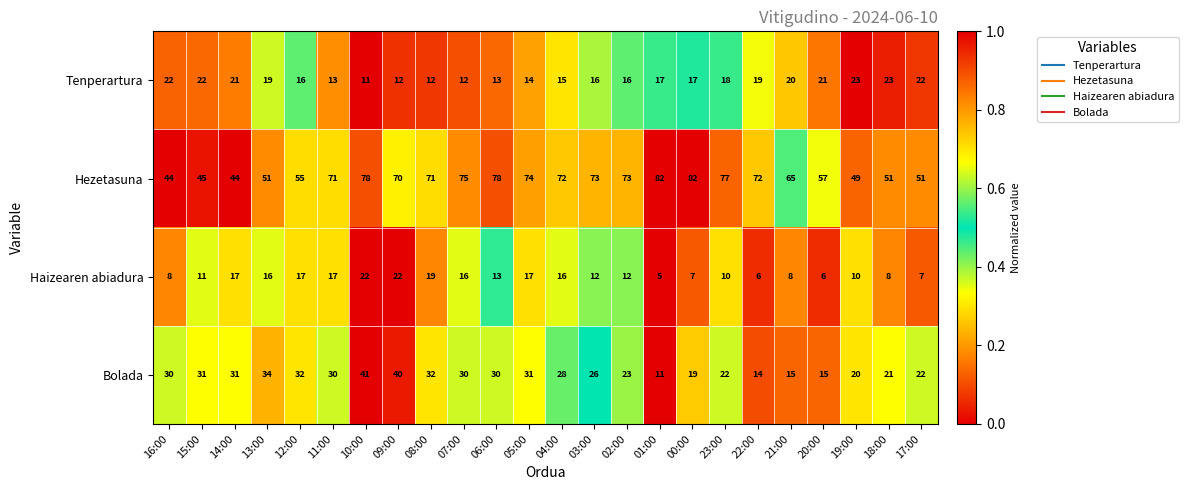

What is the average value of the Haizearen abiadura series?

13